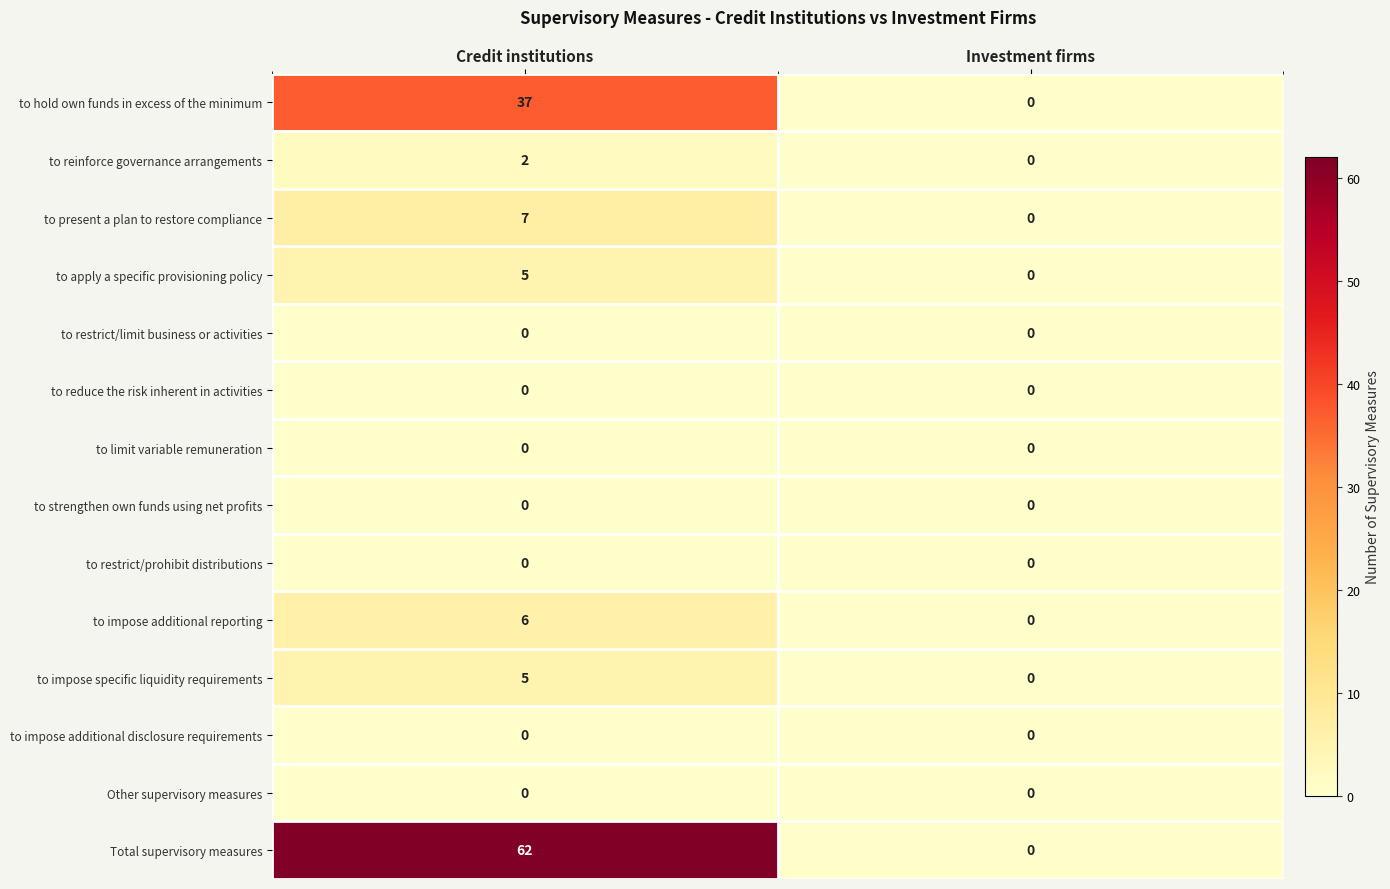

Rank the categories by to present a plan to restore compliance value from lowest to highest.

Investment firms, Credit institutions